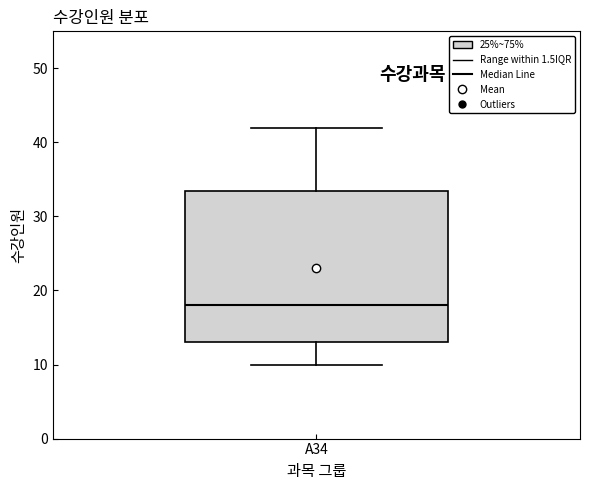

Transcribe this box plot: give where the median line is, the range the box spans, and where the two whiskers end, as read against the y-axis. The values are not printed on the chart, so give them approximately, as read against the axis.

median 18, box 13 to 34, whiskers 10 to 42